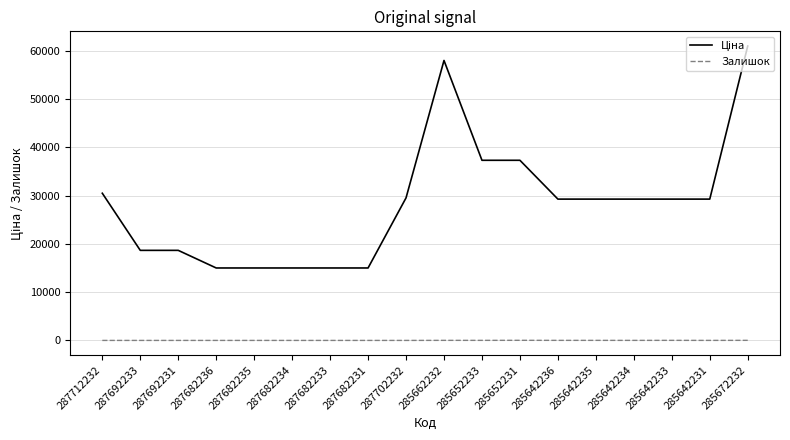

The value of Залишок at 287682235 is 0.0. True or false?

True